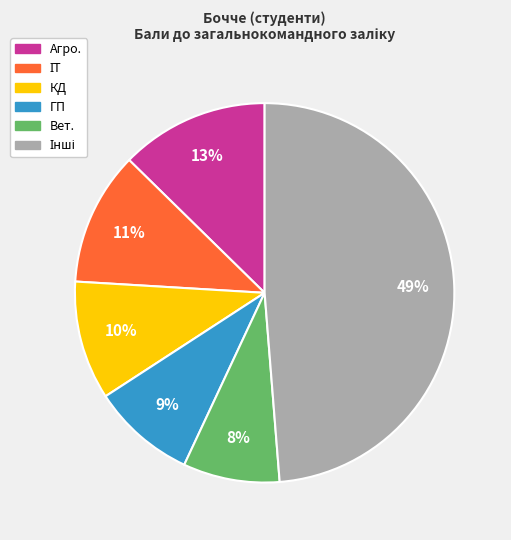

Does any single category account for the majority?

No